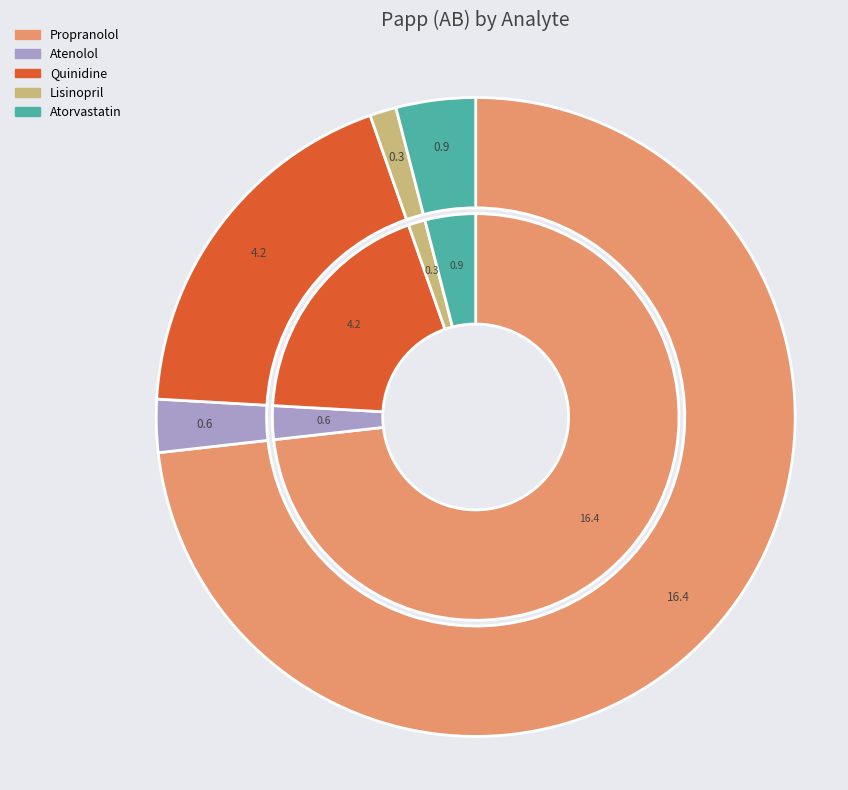

Count the number of slices in the pie.

5